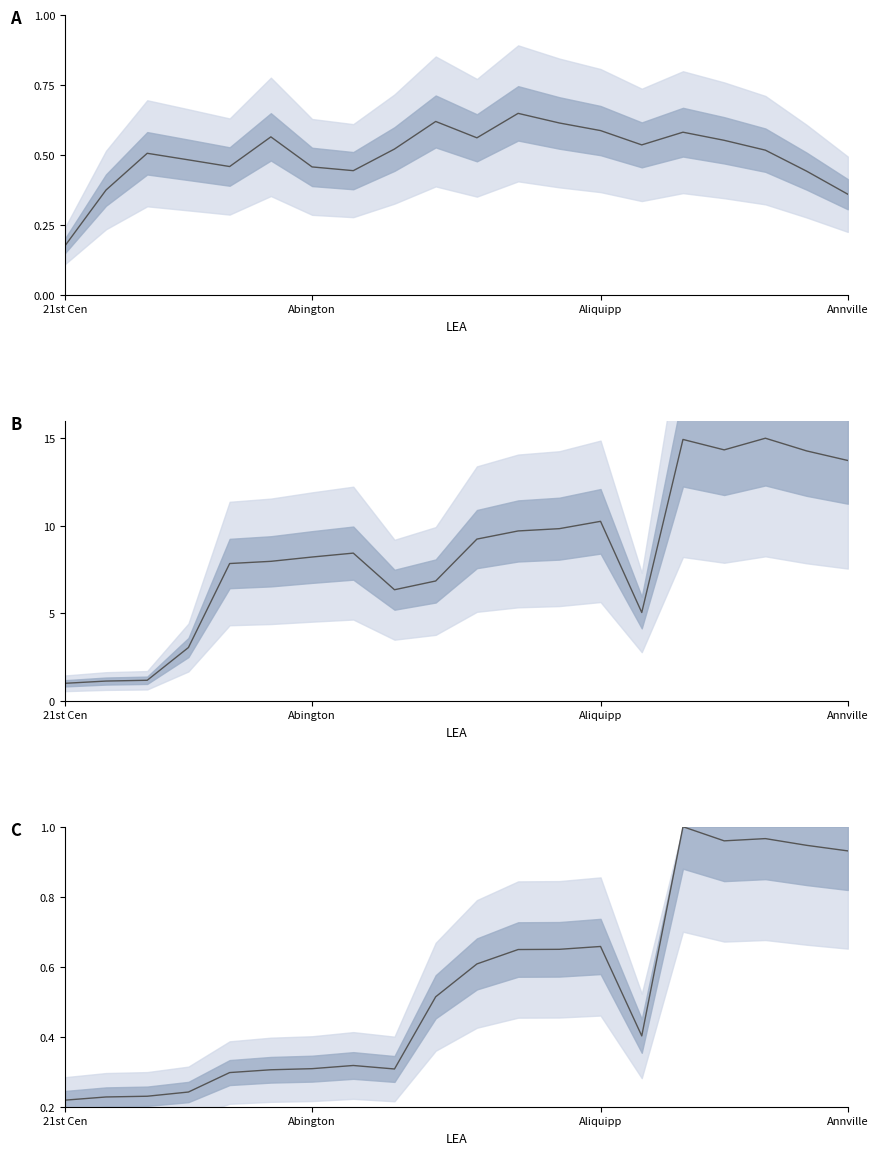

What is the difference between the Low Income Enrollment values at 13 and 7?

0.3